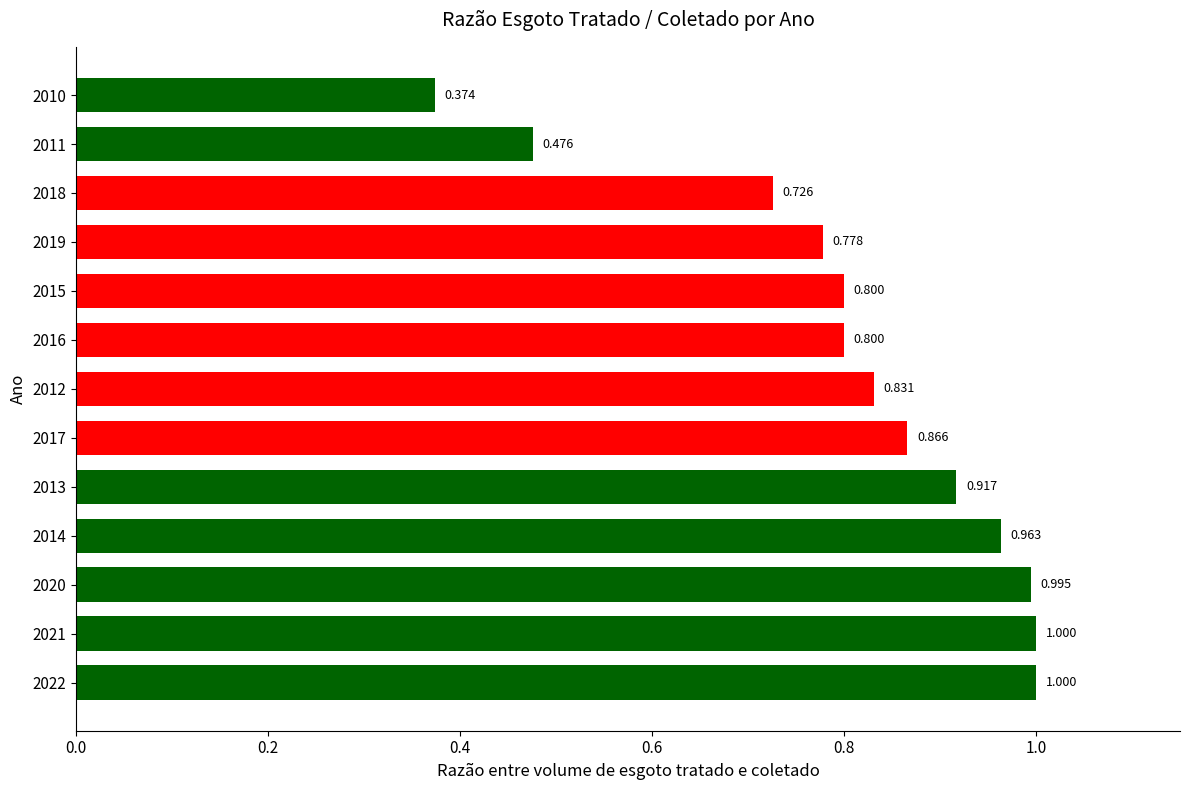

What is the maximum value shown in the chart?

1.0